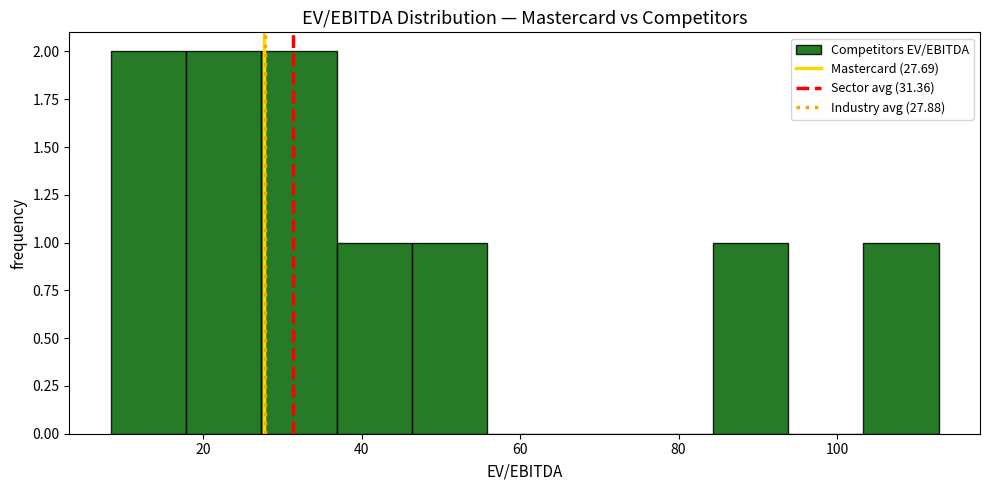

Reading left to right, transcribe this chart: for each bar, give the range it covers on the x-axis and its height. Neither the bar edges nor the heights are printed on the chart, so give them approximately, as read against the axes.

8 to 18: 2
18 to 28: 2
28 to 36: 2
36 to 46: 1
46 to 56: 1
56 to 66: 0
66 to 74: 0
74 to 84: 0
84 to 94: 1
94 to 104: 0
104 to 112: 1